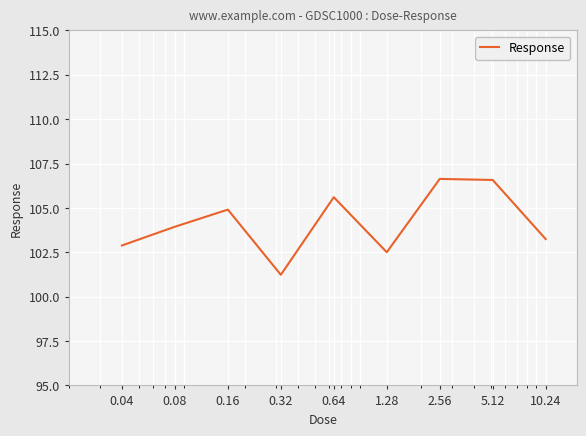

Is this an area chart (filled region under the line)?

No